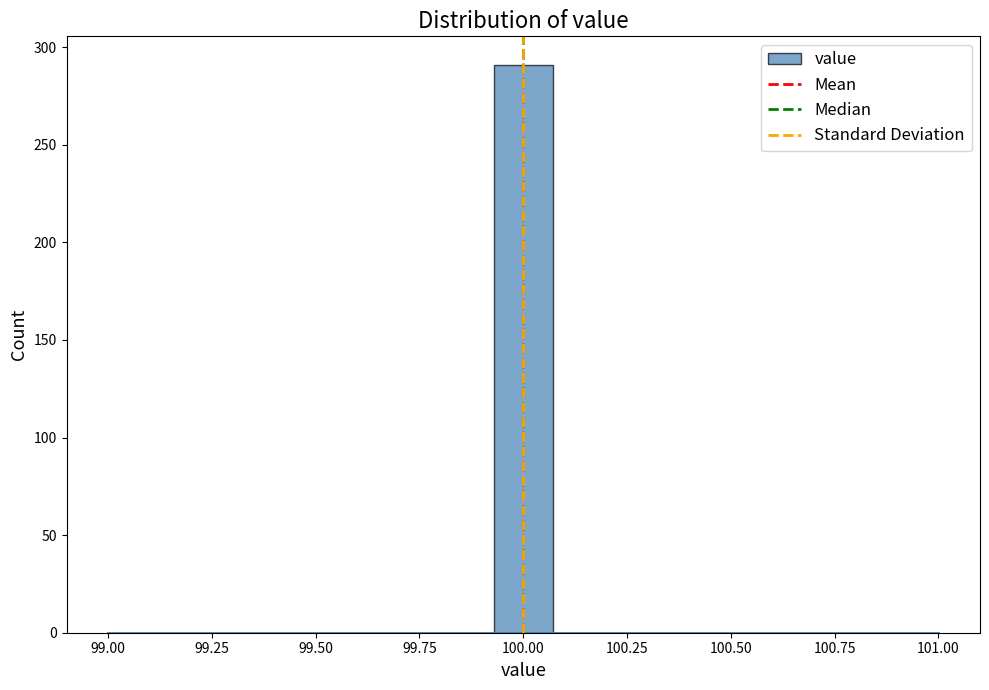

Around what value on the x-axis is the tallest bar? Give the approximate position of its centre, as read against the axis.

100.00